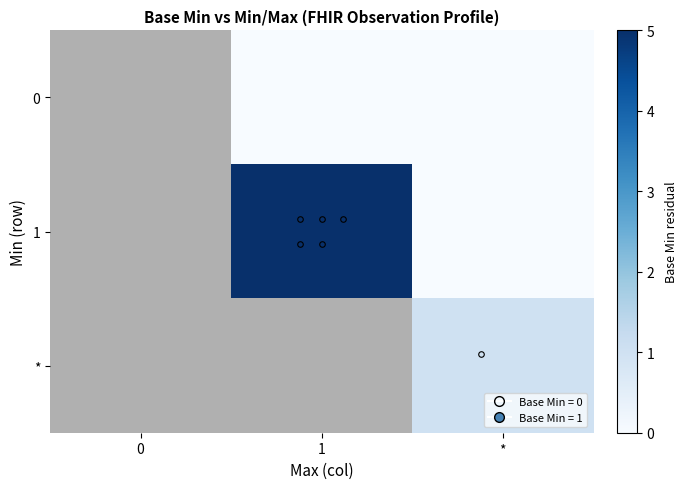

Which category has the lowest value across all series?

1